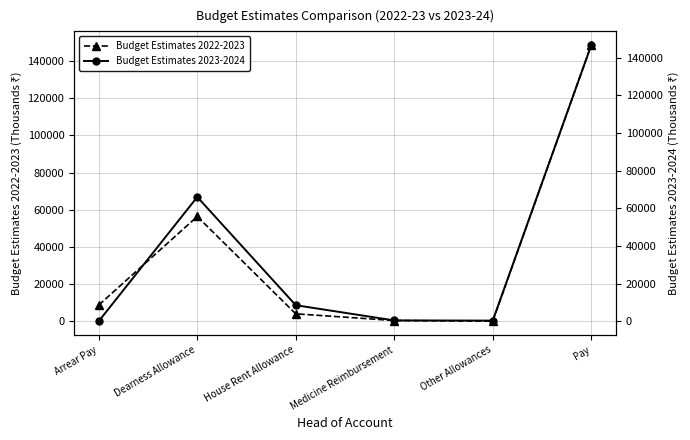

Which series has the largest range (max minus min)?

Budget Estimates 2022-2023